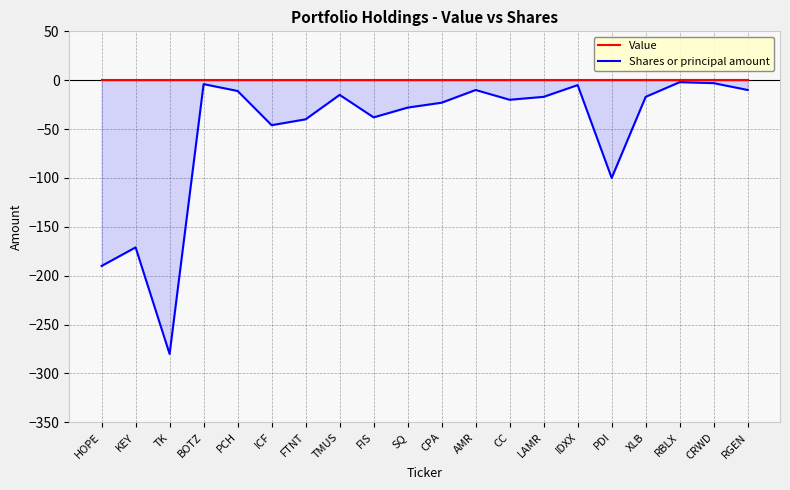

What is the label of the 20th point from the left?

RGEN